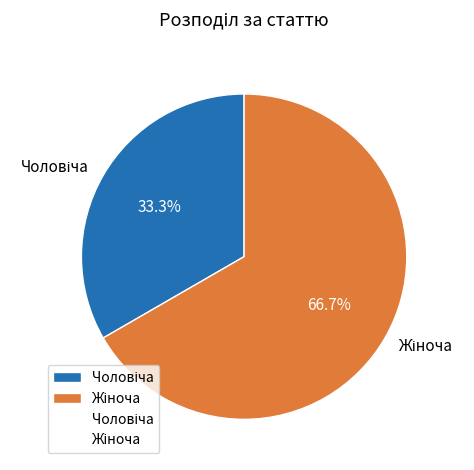

How many slices are in this pie chart?

2